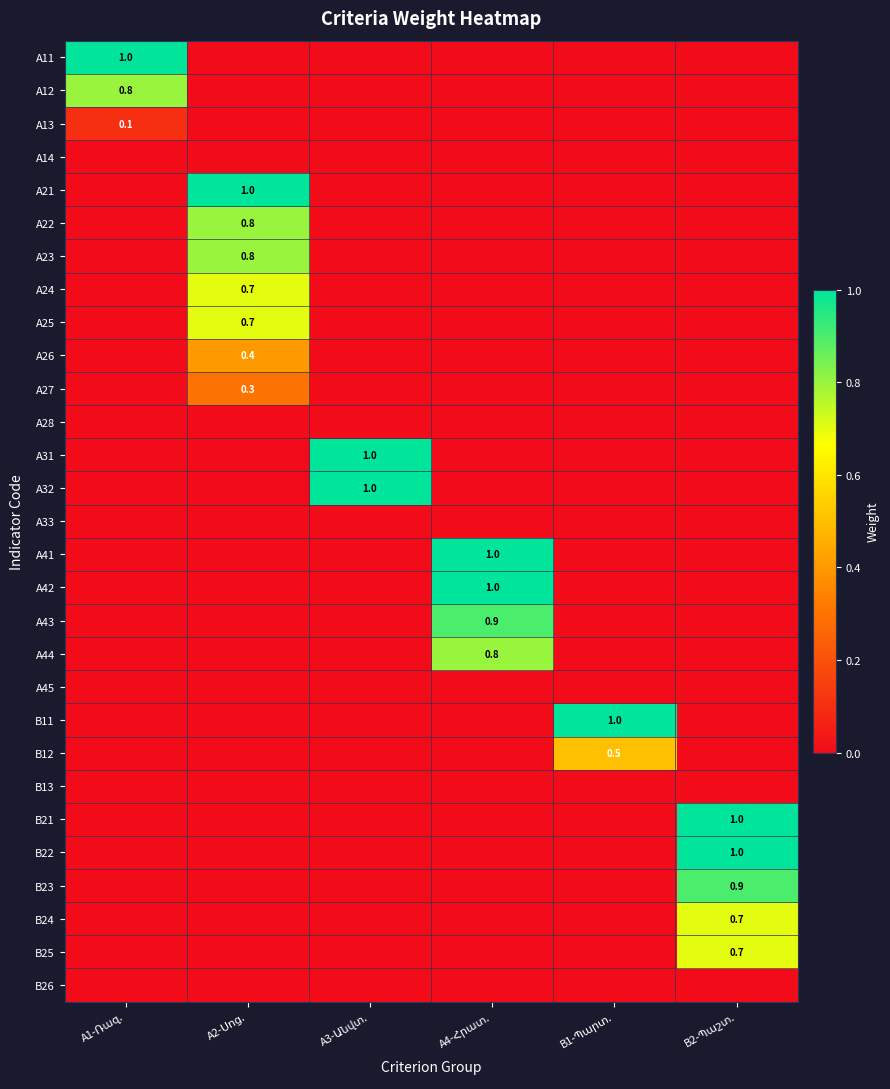

True or false: B25 has a value of -0.4 at A2-Սոց..

False